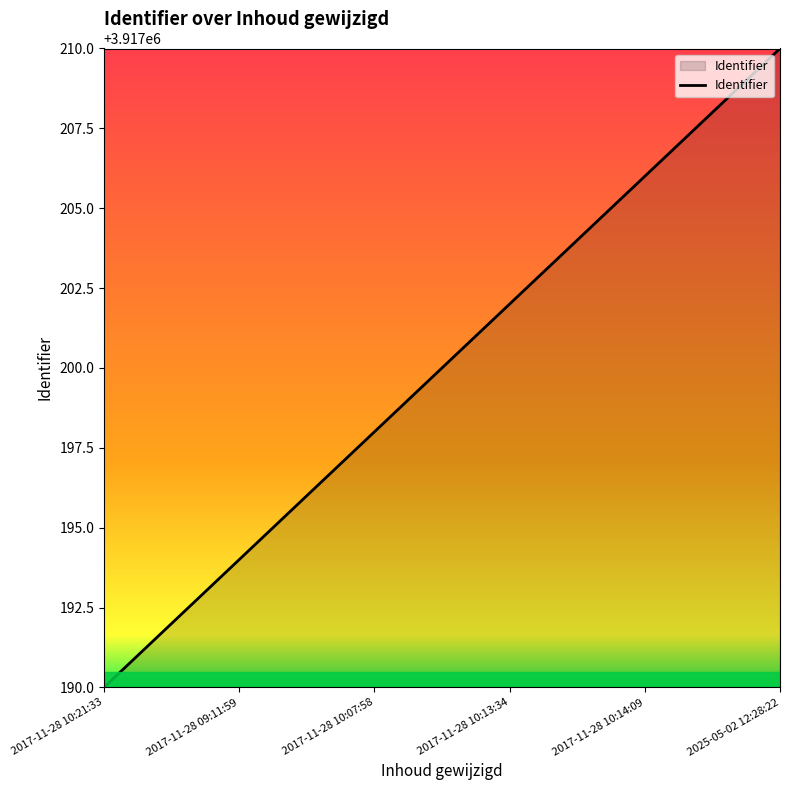

The value at 2025-05-02 12:28:22 is 6242958. True or false?

False